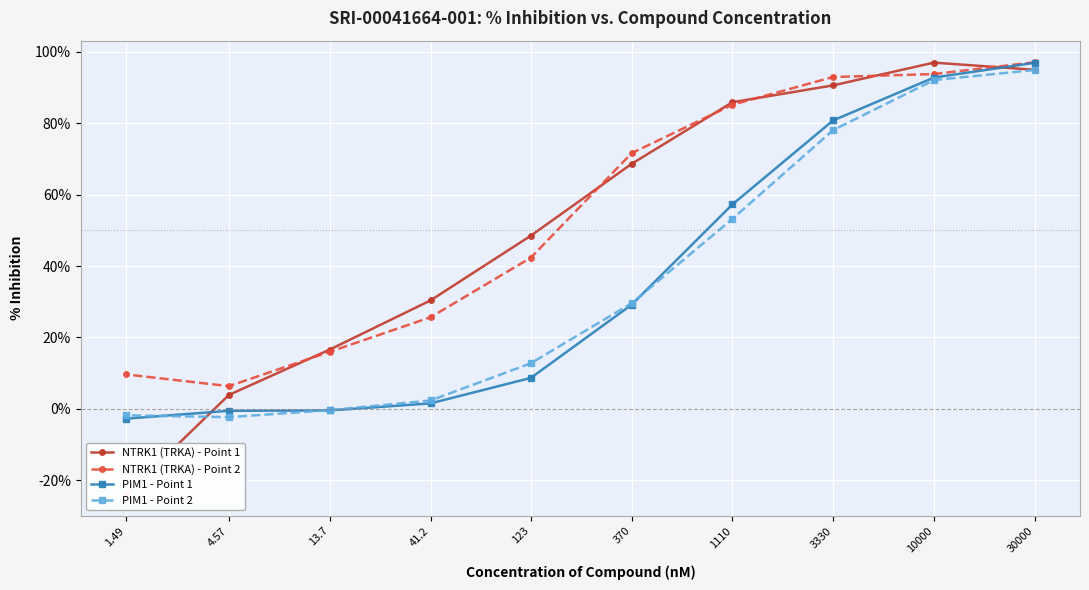

After their last crossing, which series has the higher values: NTRK1 (TRKA) - Point 1 or NTRK1 (TRKA) - Point 2?

NTRK1 (TRKA) - Point 2